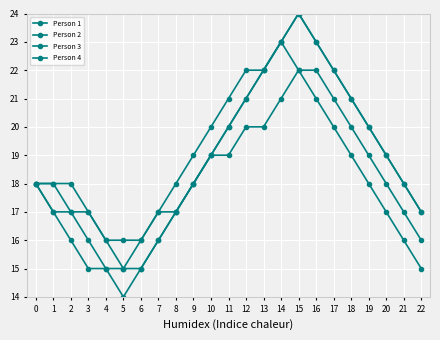

How many series are shown in this chart?

4